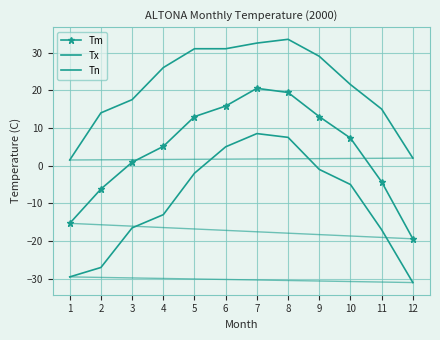

How many interior local peaks does the Tn series have?

1